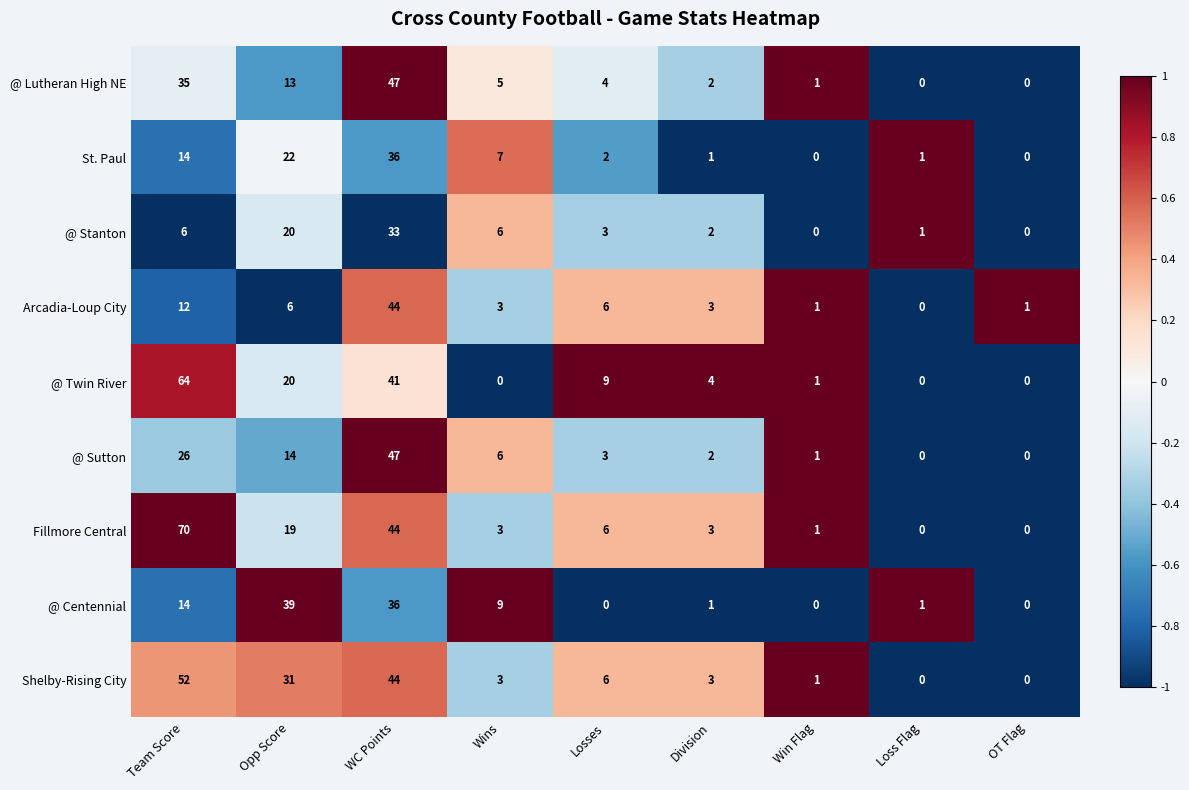

Which series has the widest spread of values?

Fillmore Central